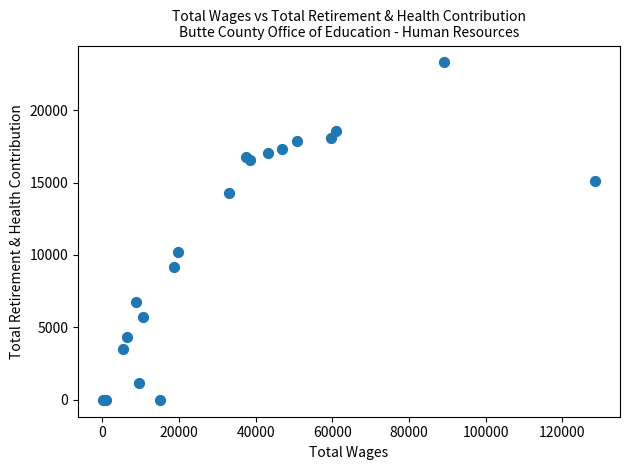

What Y value in the scatter plot is closest to 11645?

10202